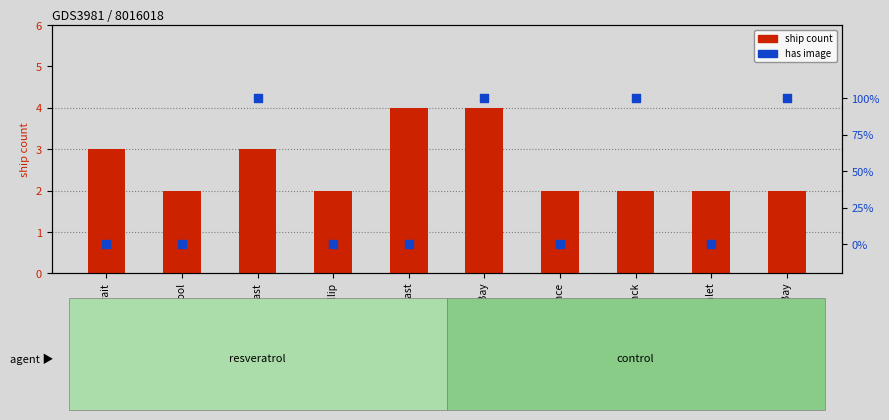

At which category is the sum across all series the highest?

Port Phillip Bay